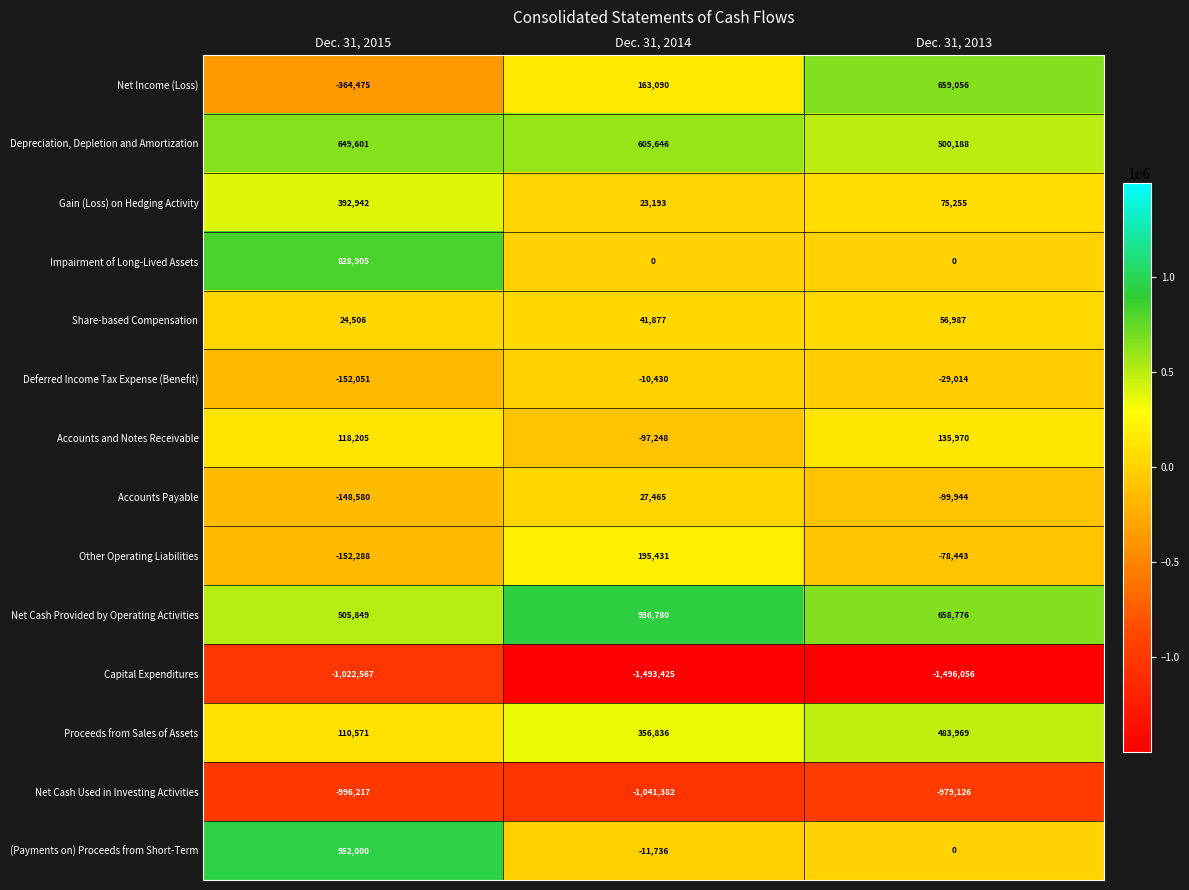

How many data points in Net Cash Provided by Operating Activities are less than 658776?

1